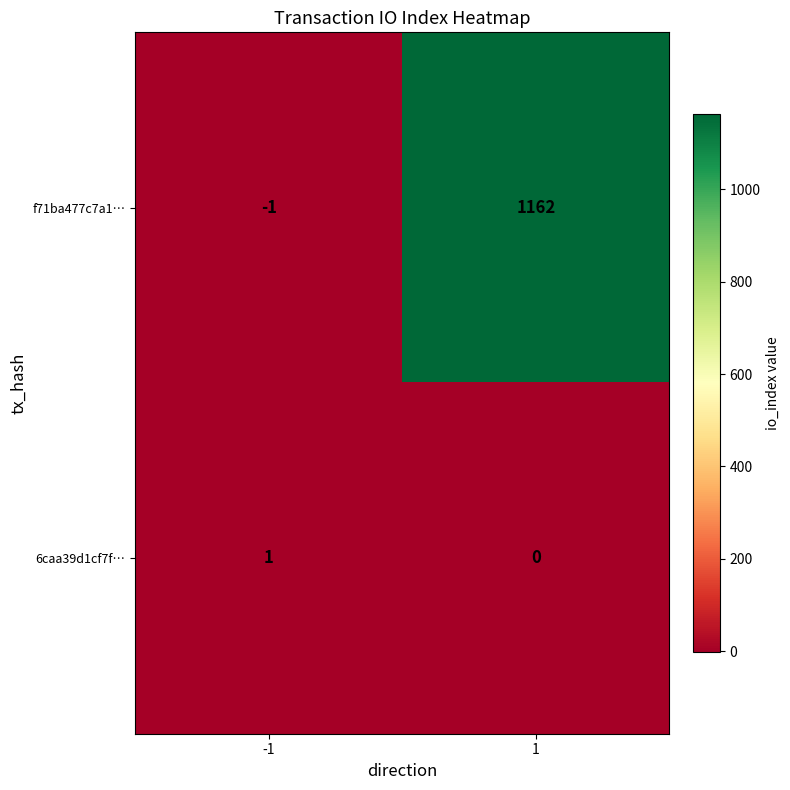

Reading left to right, what are all the values shown in this chart?

f71ba477c7a1…: -1=-1	1=1162
6caa39d1cf7f…: -1=1	1=0